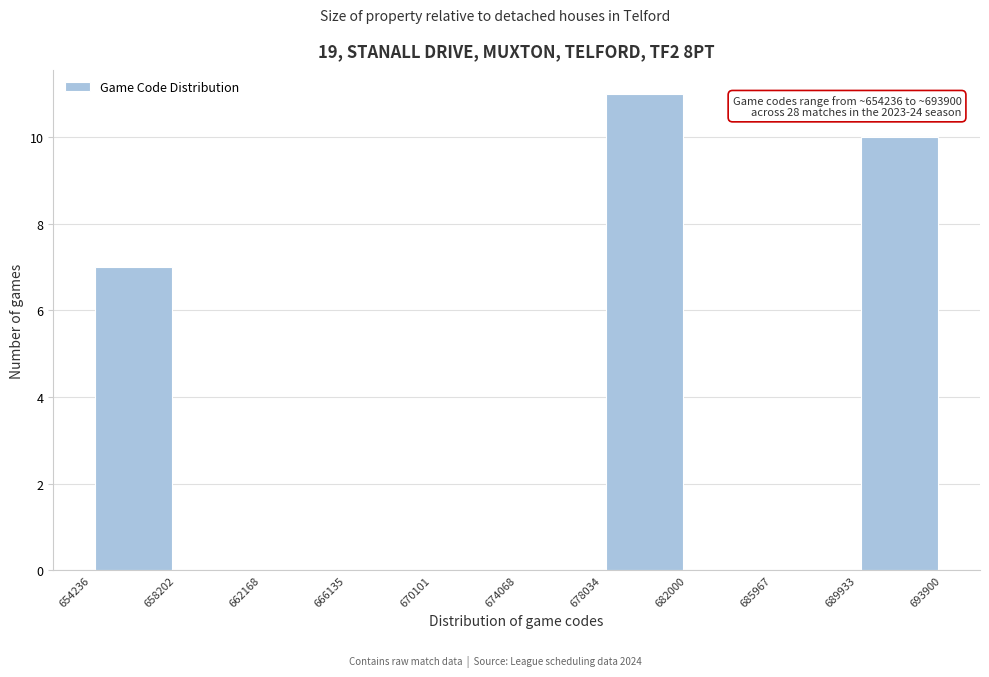

Over which range of the x-axis is the bar tallest?

678034 to 682000